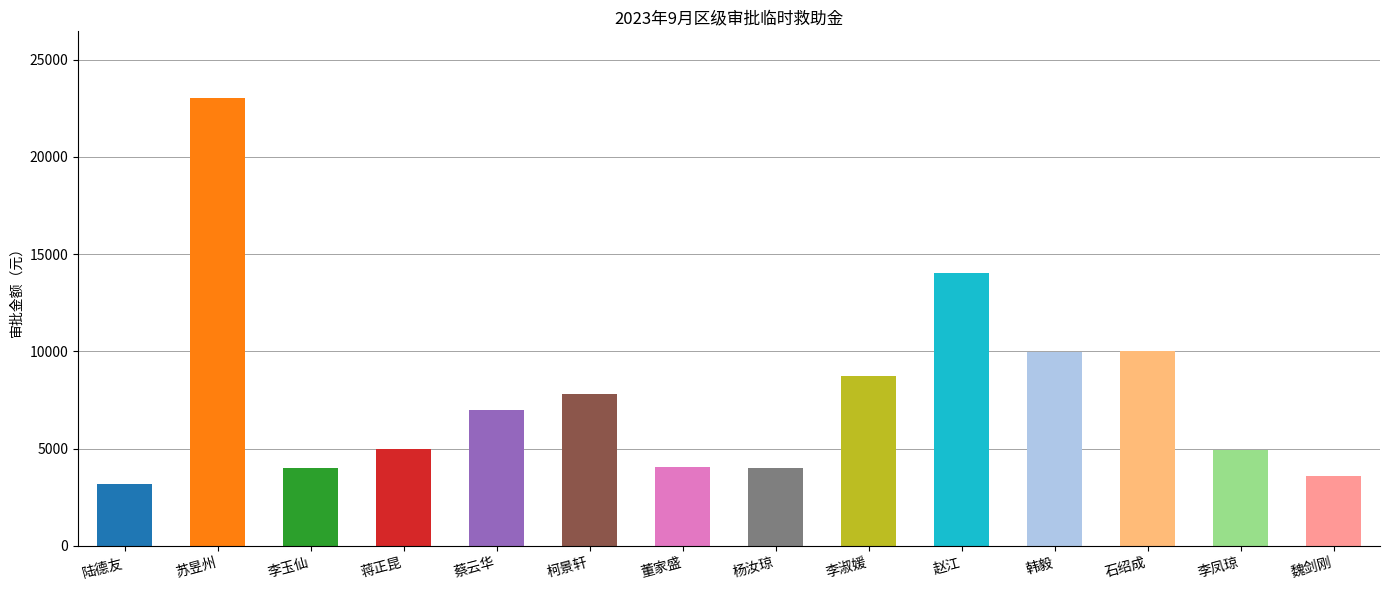

Approximately how many times larger is the value at 苏昱州 compared to 蔡云华?

3.3